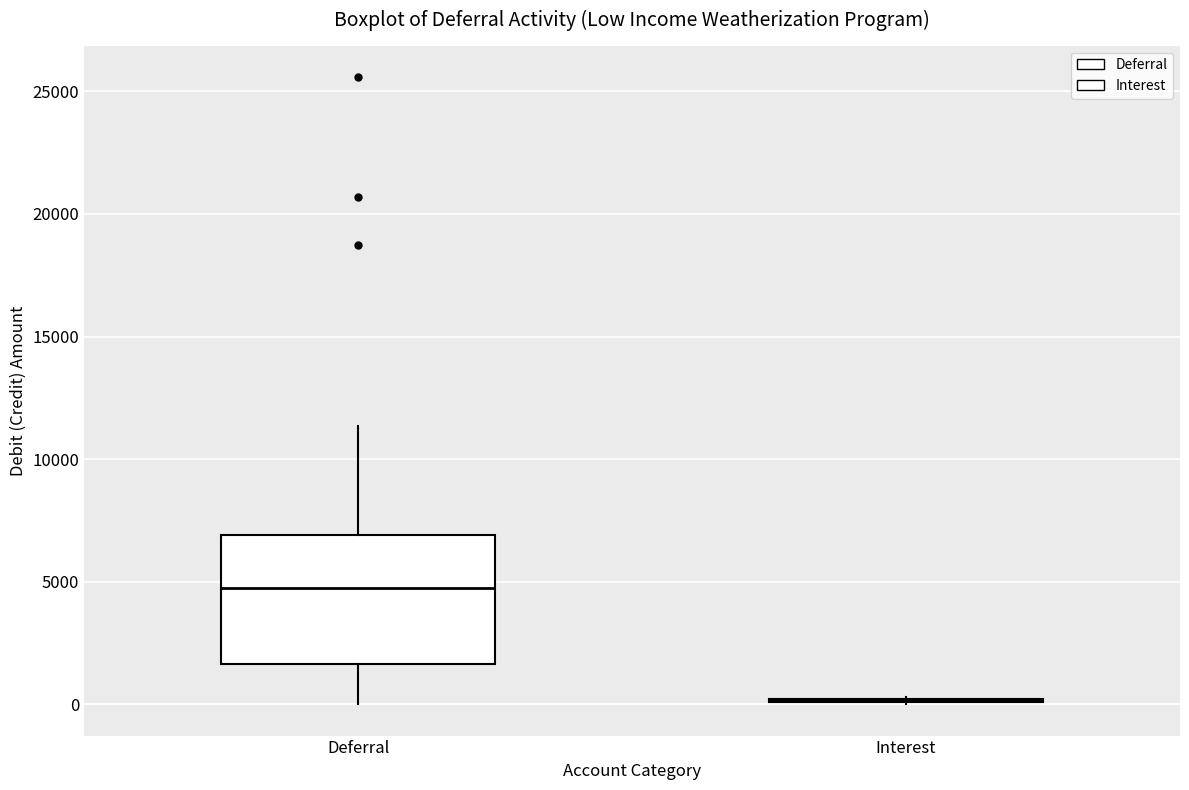

Which box is the tallest, from its lower edge to its upper edge?

Deferral